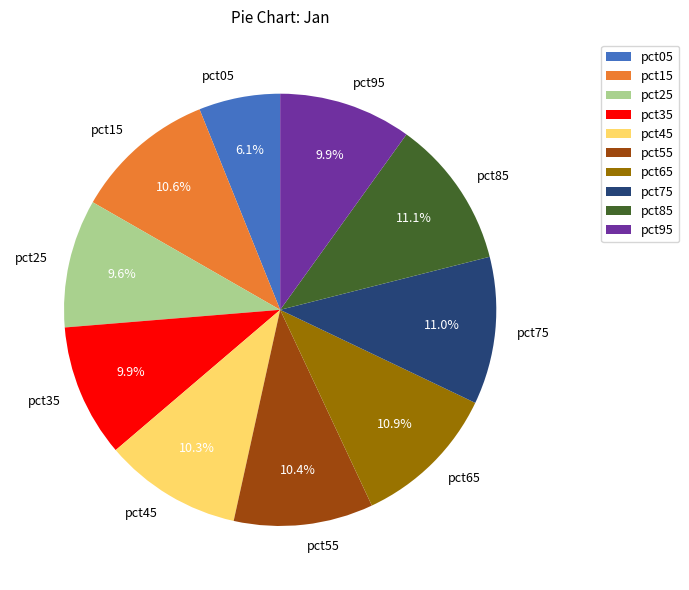

To the nearest percent, what percentage of the pie is pct95?

10%